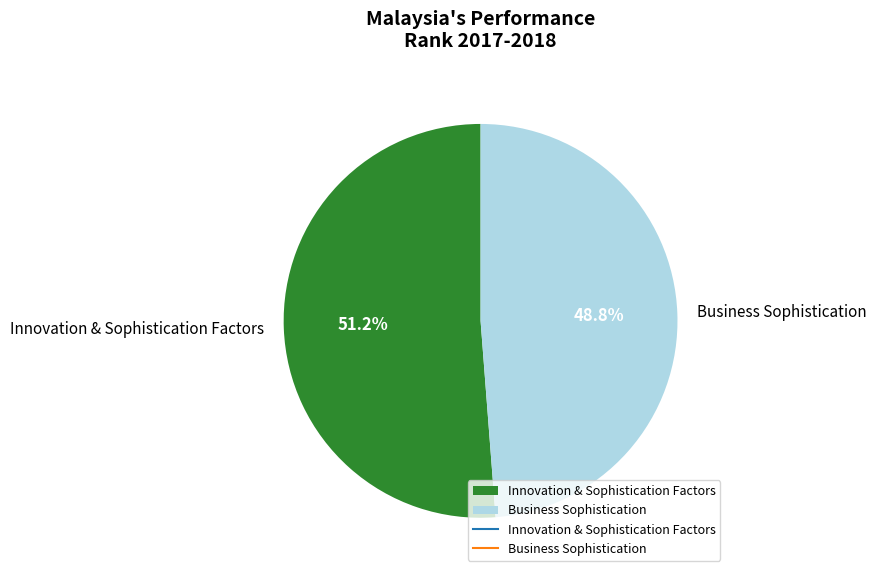

What percentage is the Innovation & Sophistication Factors slice, to the nearest percent?

51%